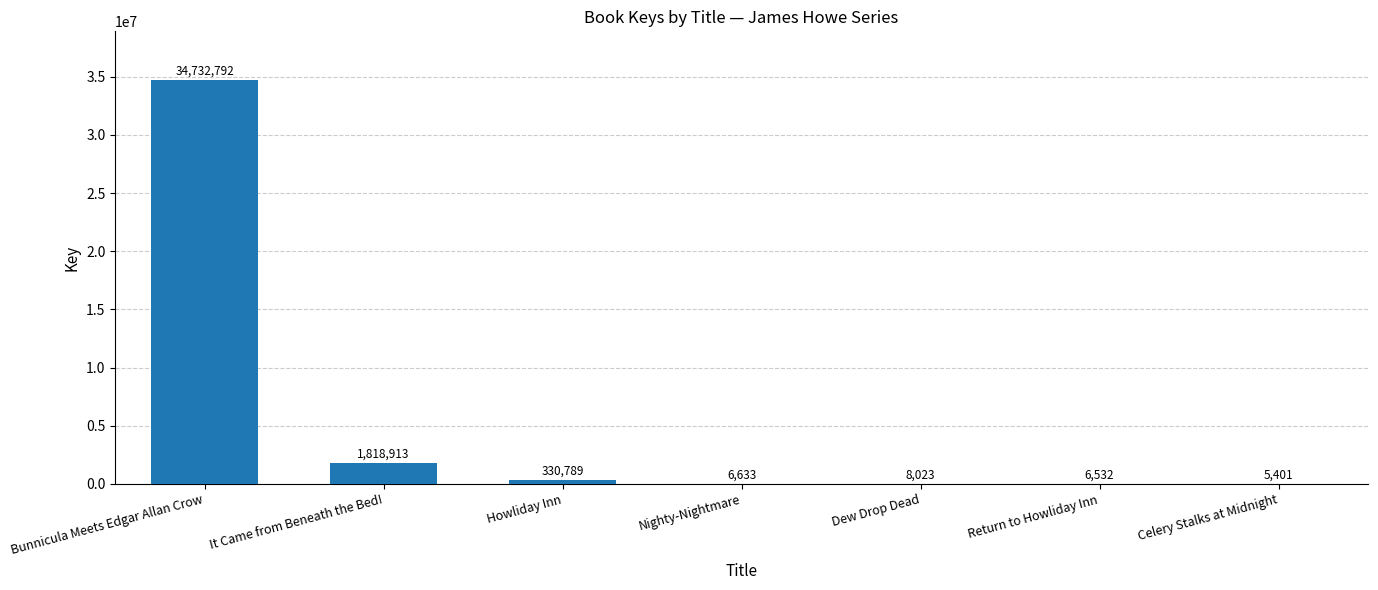

Where is the data nearest to the value 17369096?

It Came from Beneath the Bed!